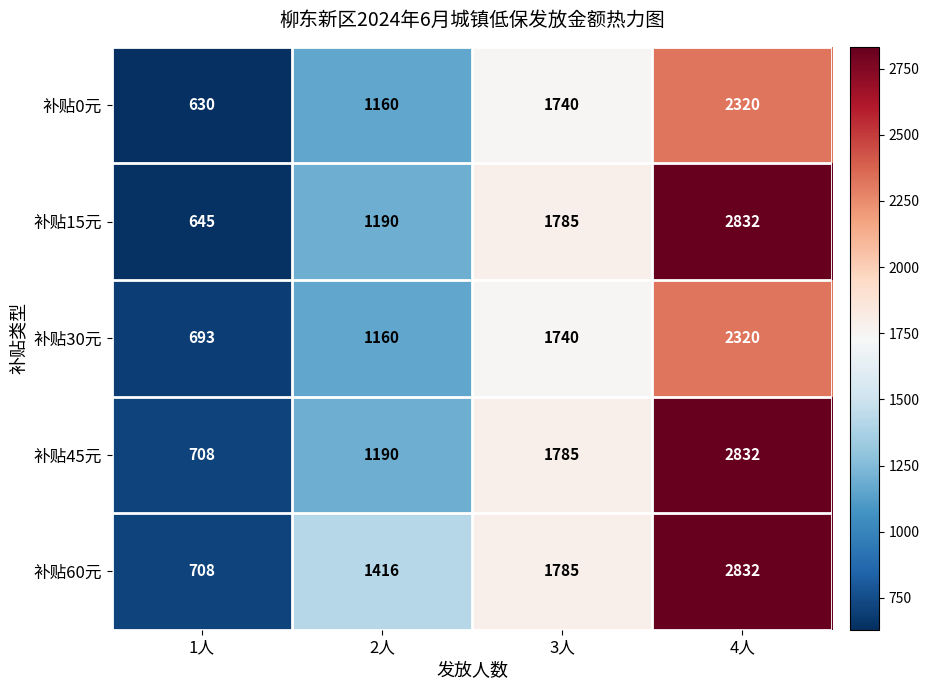

What is the minimum value shown in the chart?

630